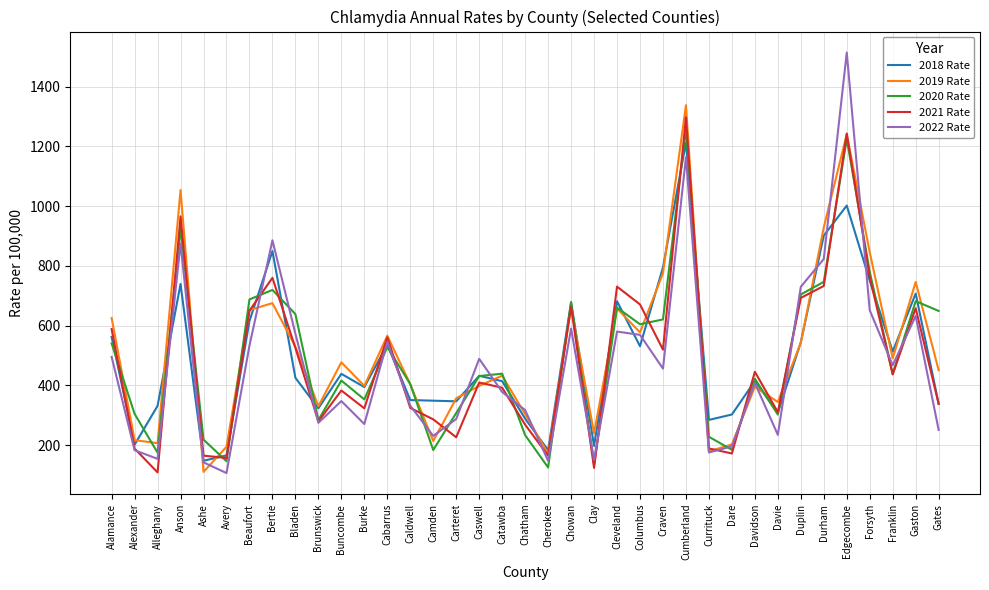

Rank the series by their maximum value, from lowest to highest.

2018 Rate, 2020 Rate, 2021 Rate, 2019 Rate, 2022 Rate